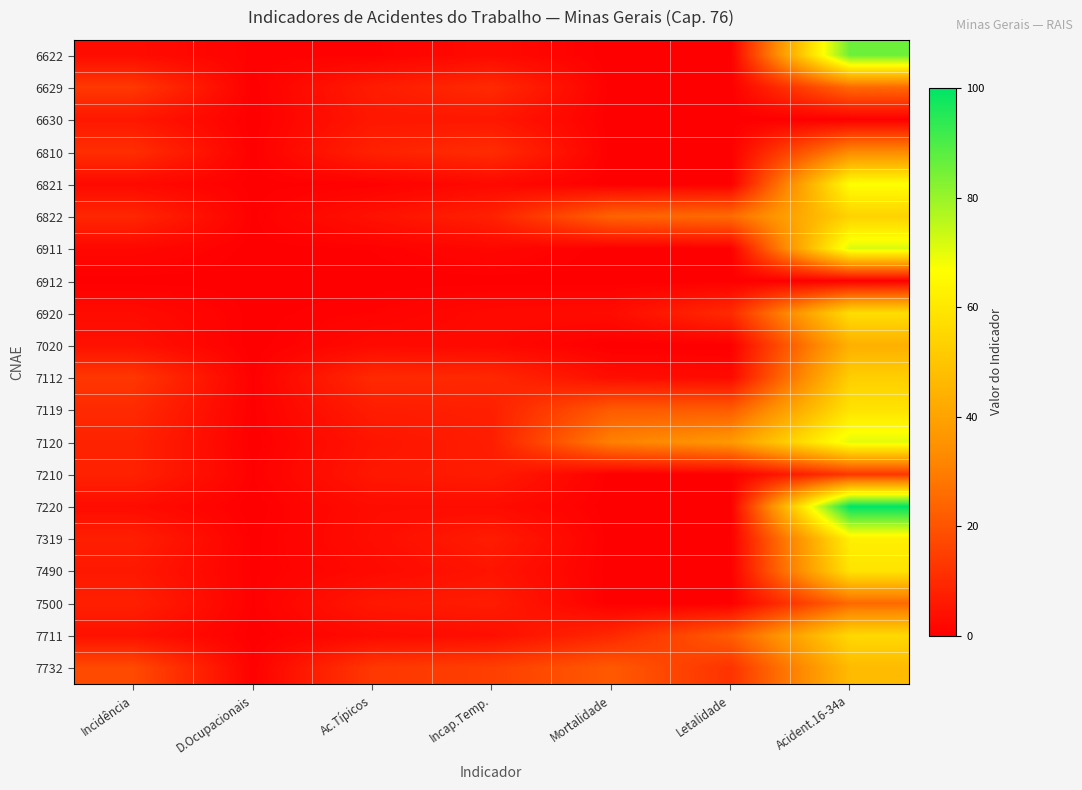

How many distinct data groups are displayed?

20